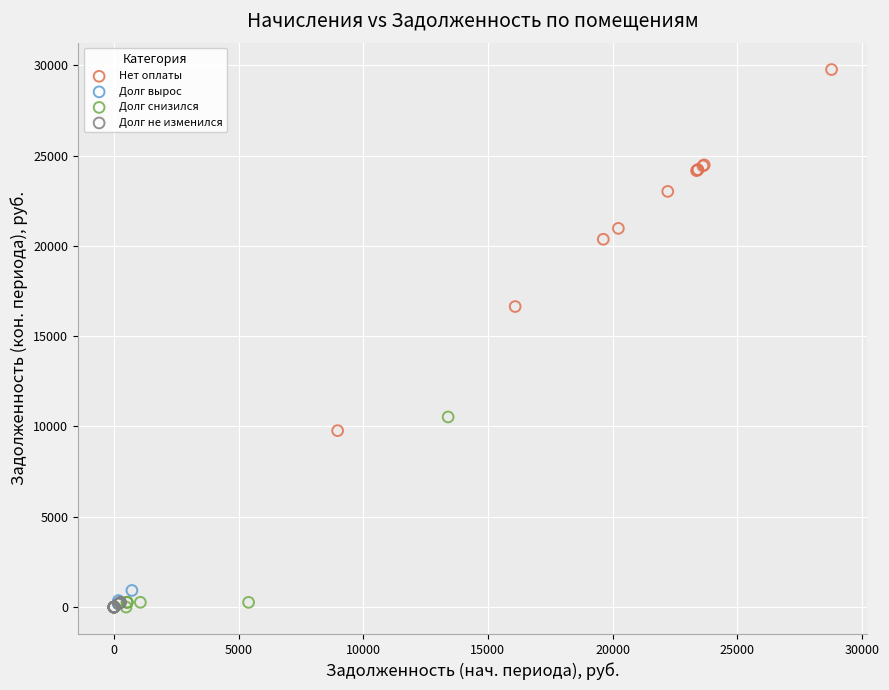

Which series reaches the maximum Y coordinate?

Нет оплаты